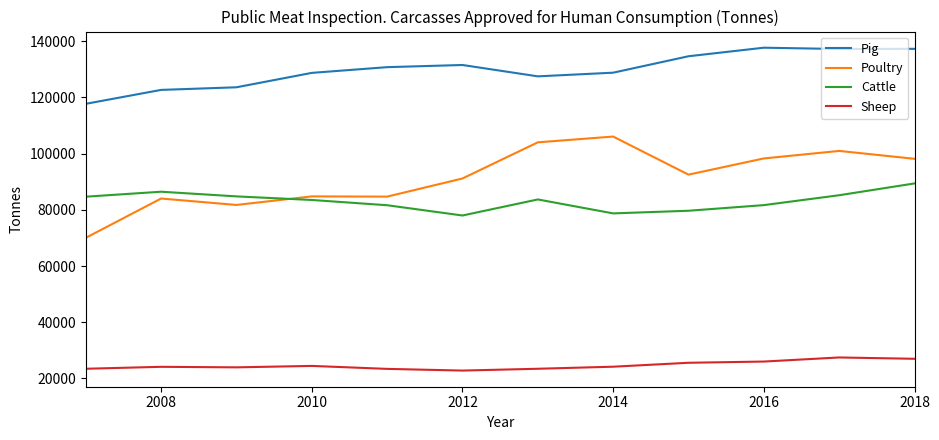

Which series has the widest spread of values?

Poultry